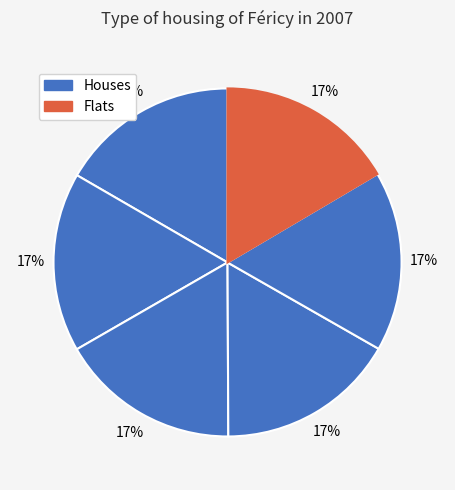

How many segments does this pie chart have?

6